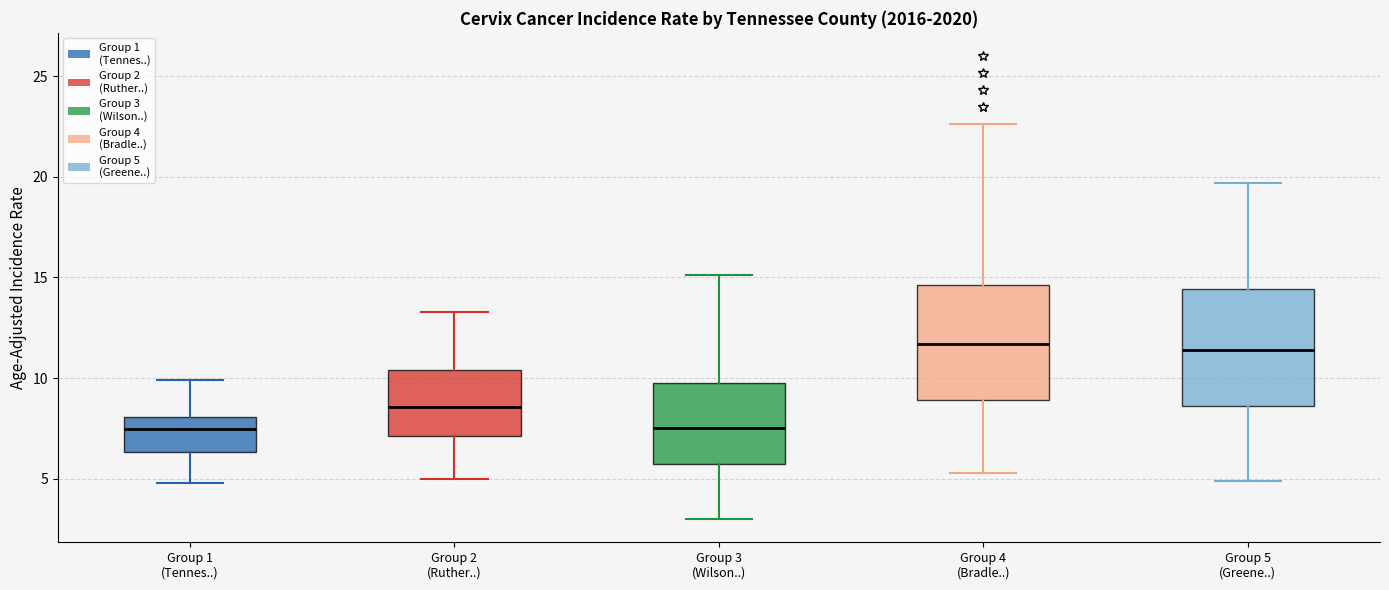

Reading left to right, transcribe this box plot: for each box, give where its median line is, the range the box spans, and where its two whiskers end, as read against the y-axis. The values are not printed on the chart, so give them approximately, as read against the axis.

Group 1 (Tennes..): median 7.5, box 6.5 to 8.0, whiskers 5.0 to 10.0
Group 2 (Ruther..): median 8.5, box 7.0 to 10.5, whiskers 5.0 to 13.5
Group 3 (Wilson..): median 7.5, box 5.5 to 9.5, whiskers 3.0 to 15.0
Group 4 (Bradle..): median 11.5, box 9.0 to 14.5, whiskers 5.5 to 22.5
Group 5 (Greene..): median 11.5, box 8.5 to 14.5, whiskers 5.0 to 19.5